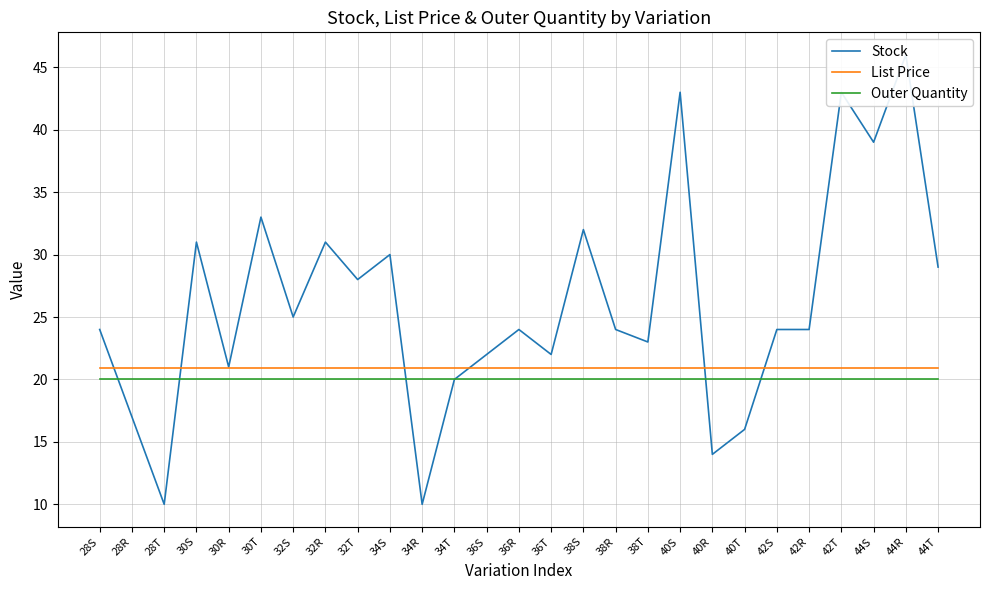

What are all the series names shown in the legend?

Stock, List Price, Outer Quantity